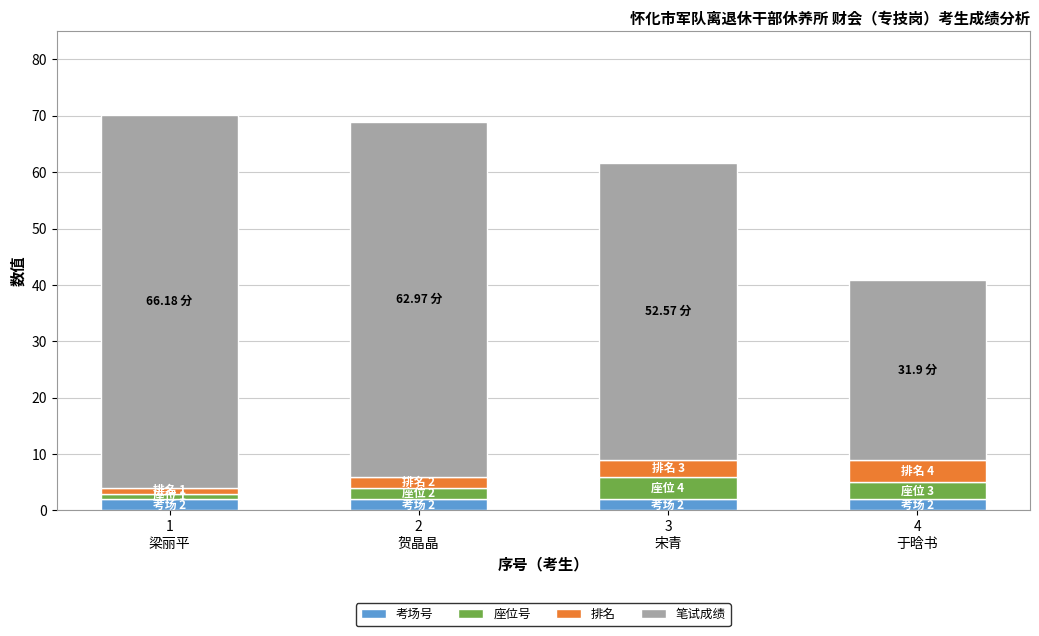

What is the average value of the 考场号 series?

2.0